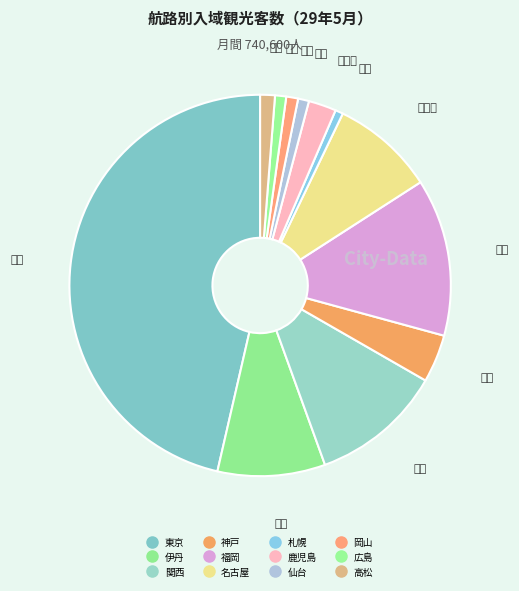

What percentage is the 福岡 slice, to the nearest percent?

13%